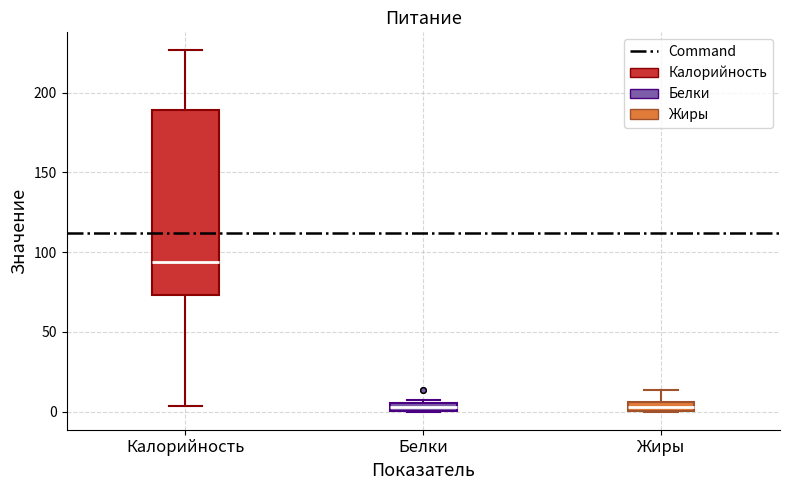

Which box is the tallest, from its lower edge to its upper edge?

Калорийность